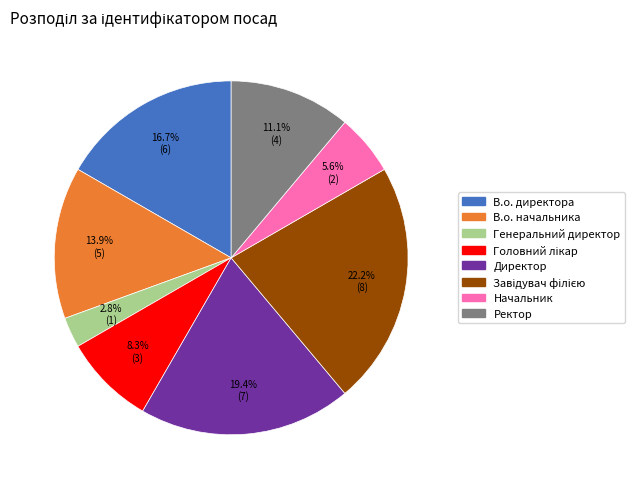

What percentage is the Начальник slice, to the nearest percent?

6%